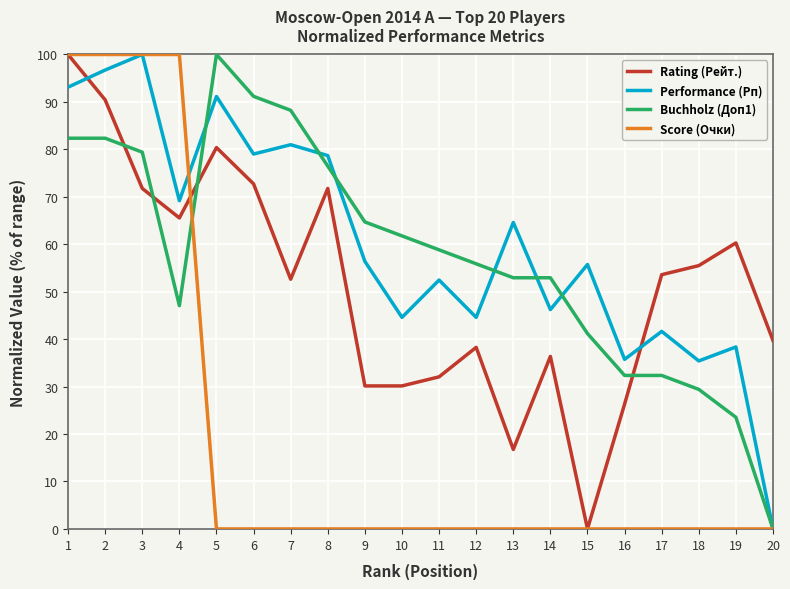

What is the total value across all series at 10?

136.5